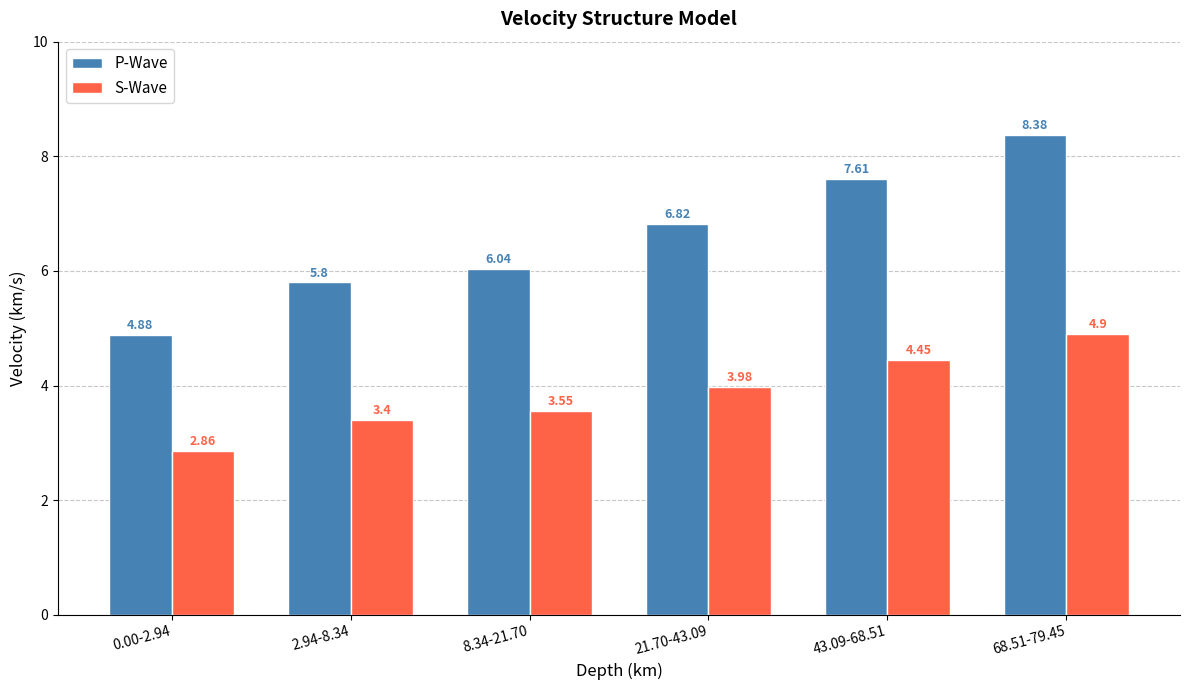

At which label does P-Wave reach its peak?

68.51-79.45